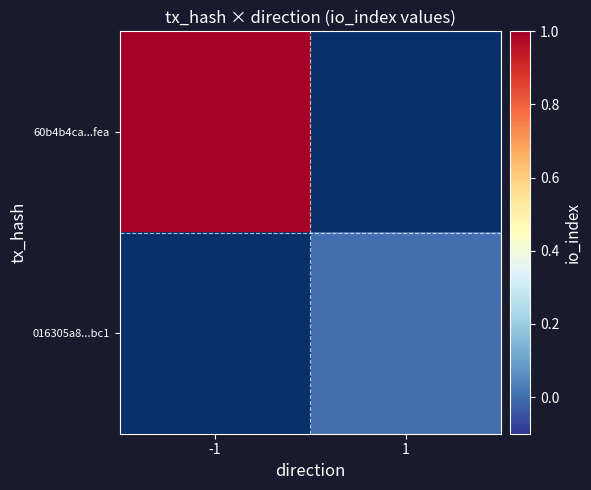

How many values in 60b4b4ca...fea are above zero?

1